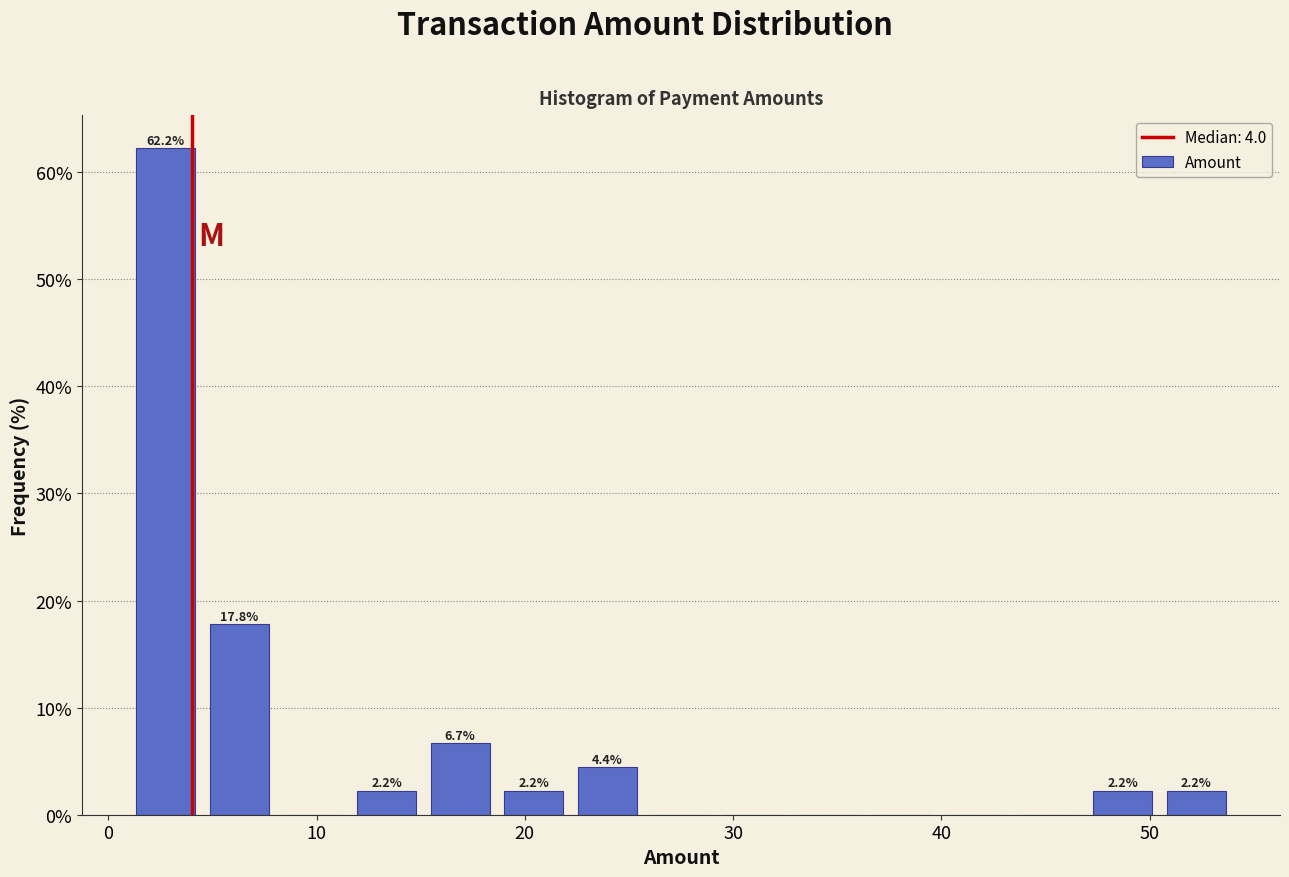

Read against the x-axis, roughly where is the centre of the tallest bar?

3